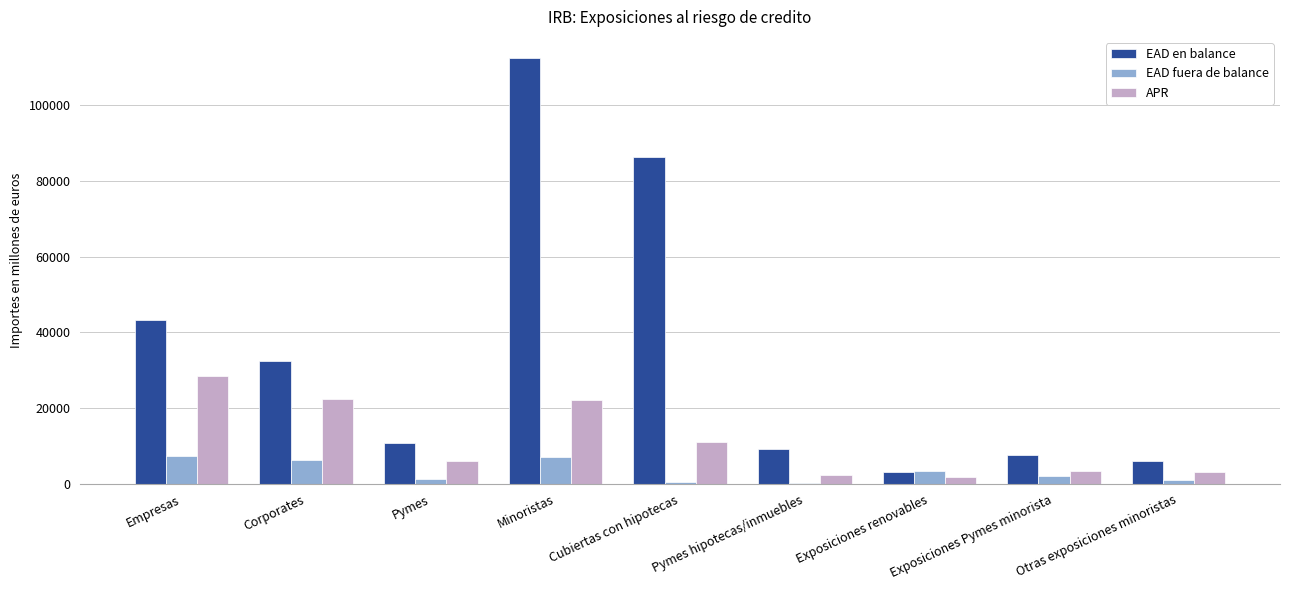

At which category does the chart reach its peak across all series?

Minoristas